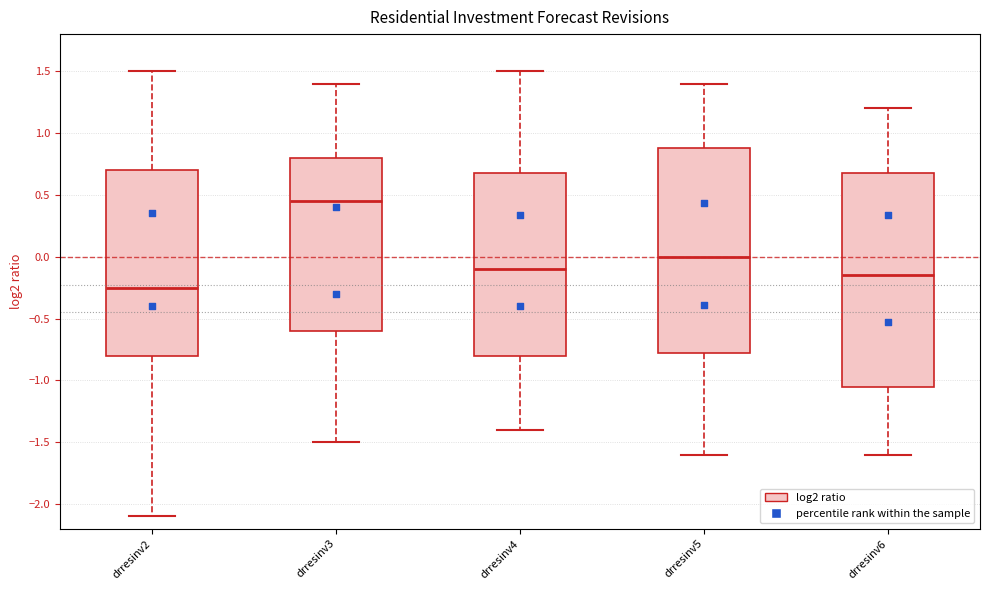

Where does the median line of the box for drresinv2 sit on the y-axis? The values are not printed on the chart, so give them approximately, as read against the axis.

-0.25